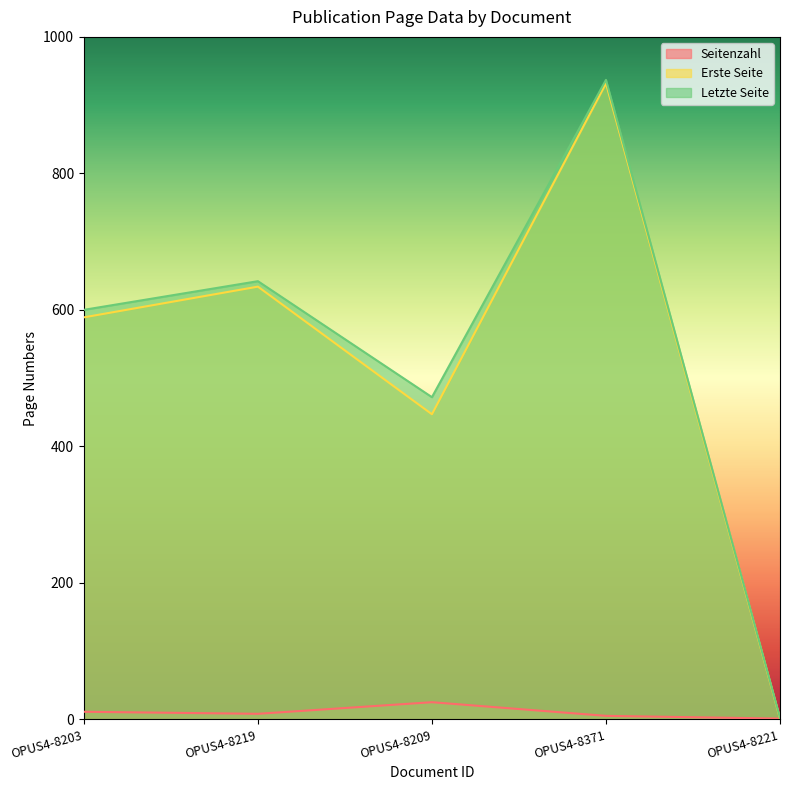

Where is Seitenzahl nearest to the value 13?

OPUS4-8203